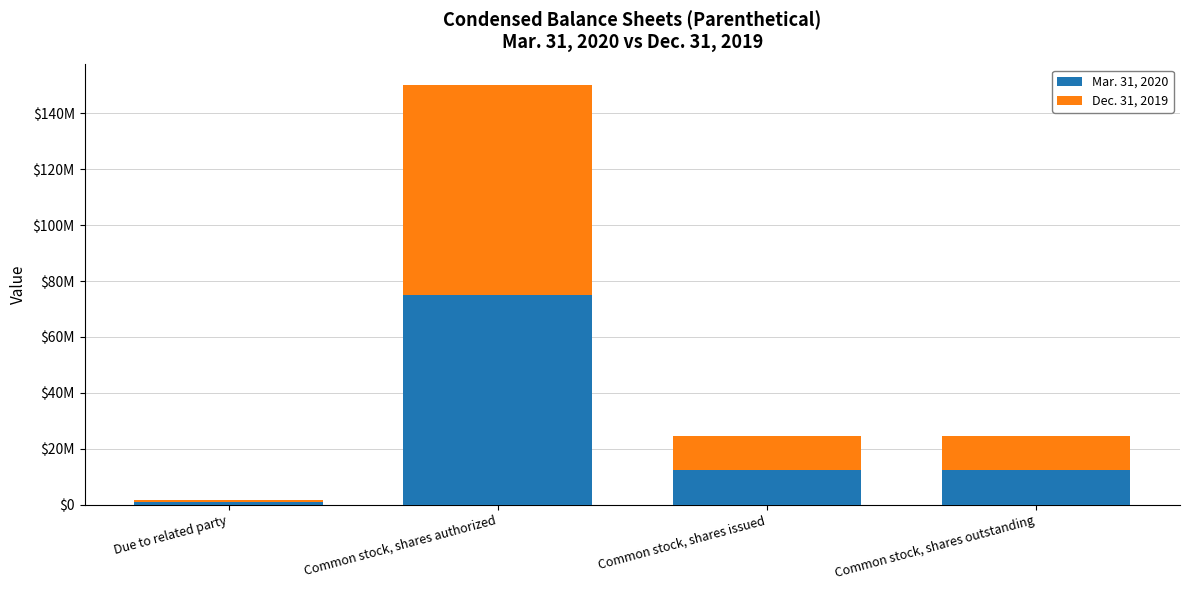

Are the bars grouped side by side (vs. stacked)?

No